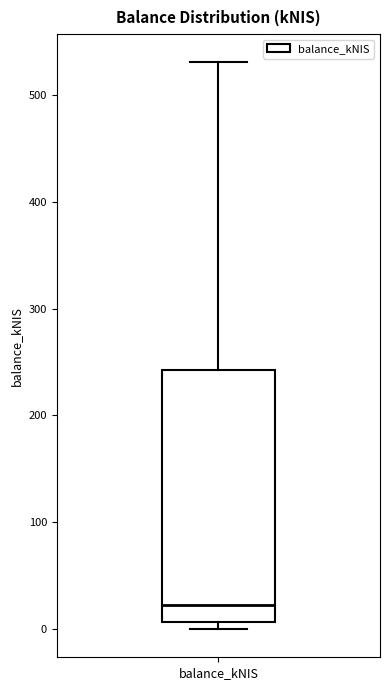

Read this box plot against the y-axis: the position of the median line, the range covered by the box, and the ends of both whiskers. The values are not printed on the chart, so give them approximately, as read against the axis.

median 20, box 10 to 240, whiskers 0 to 530